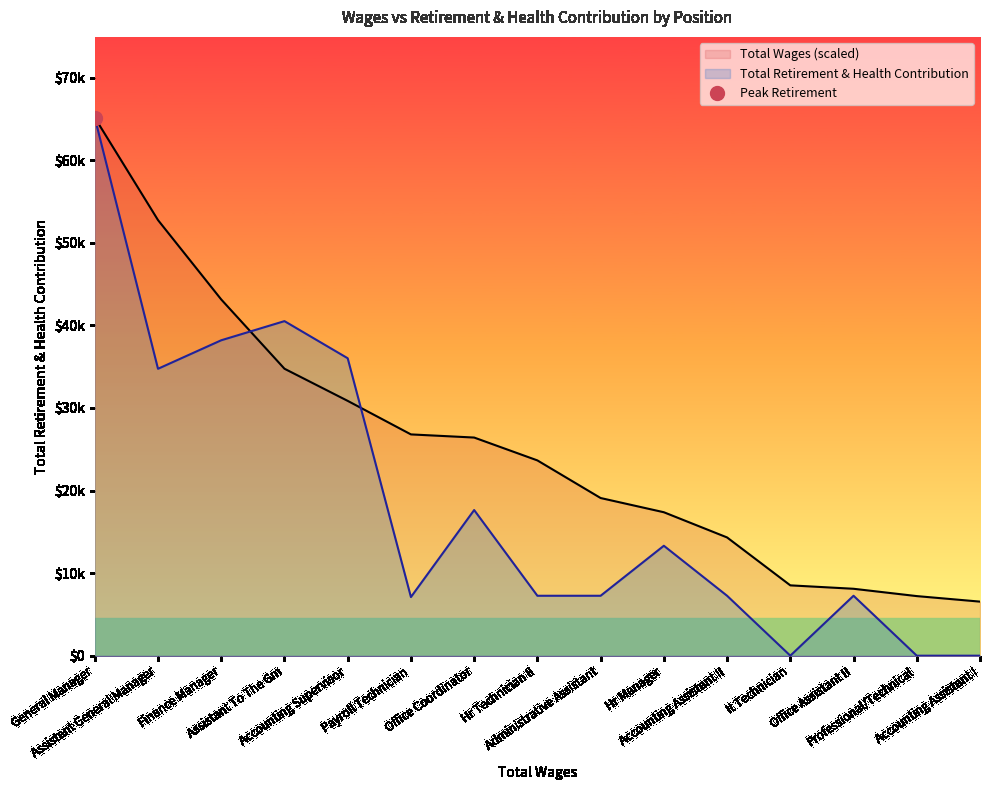

Which series ends up on top after the final intersection of Total Retirement & Health Contribution and Total Wages?

Total Wages